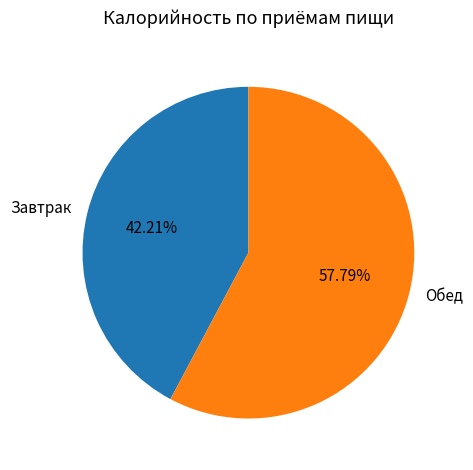

To the nearest percent, what is the difference between the Завтрак and Обед slice percentages?

16%